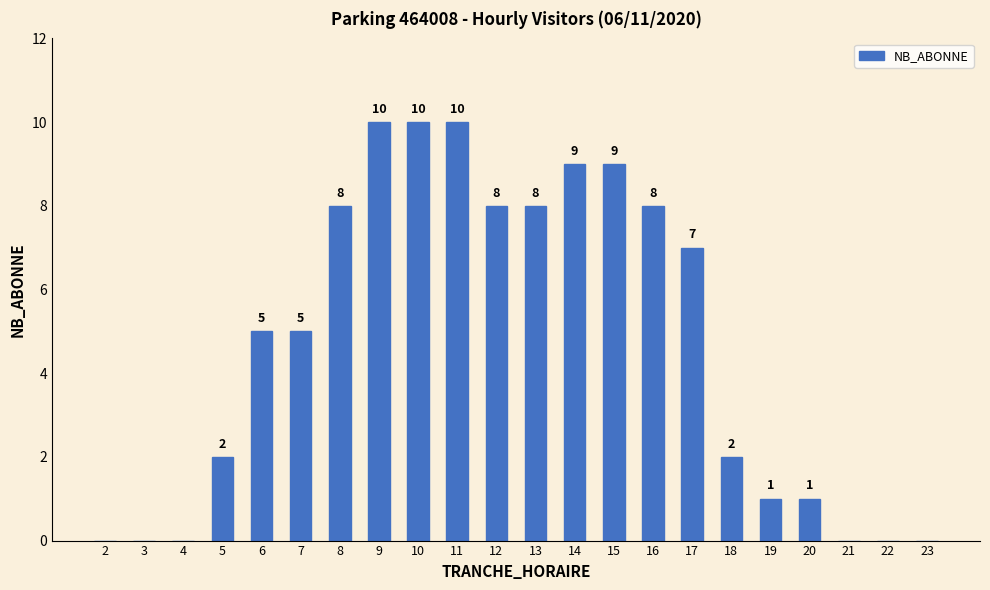

The chart shows a value of 9 at 14. True or false?

True